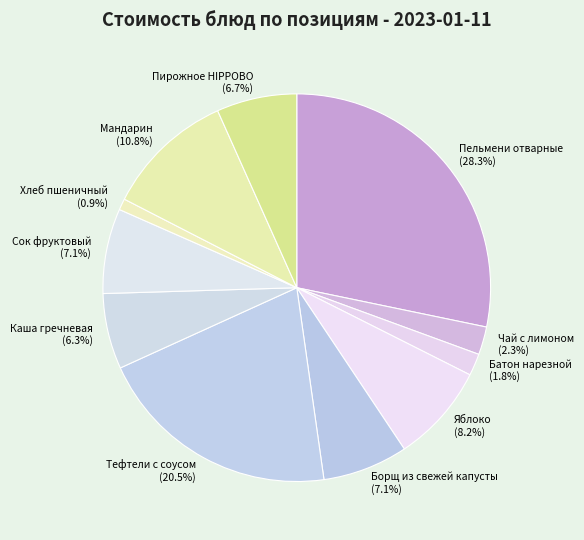

What is the ratio of the value at Чай с лимоном to the value at Мандарин?

0.2